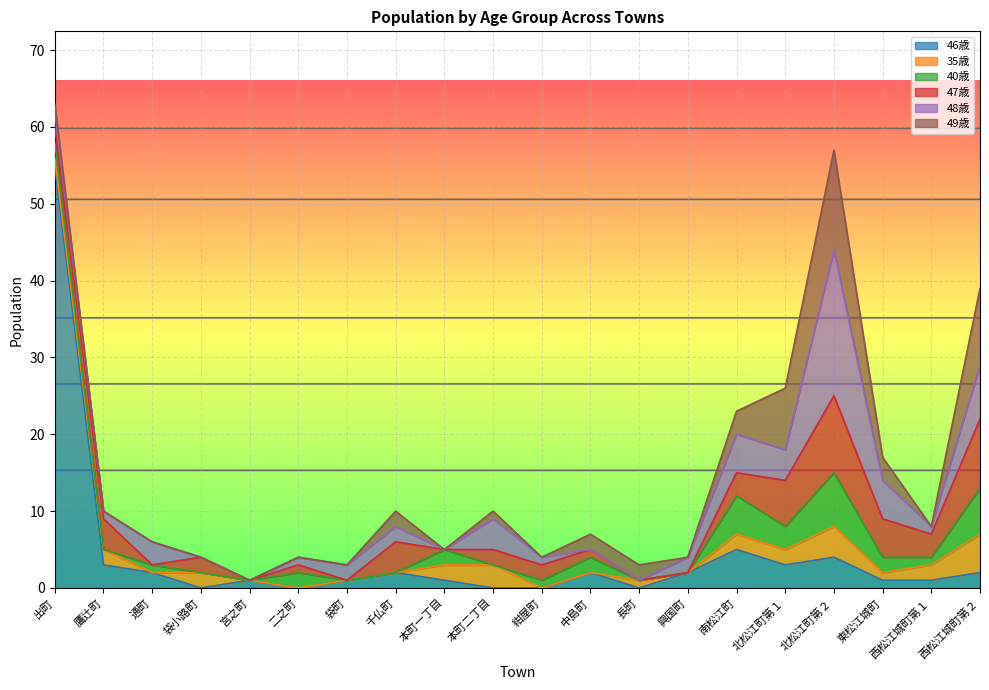

At 鷹辻町, list the series in order from largest to smallest.

47歳, 46歳, 35歳, 48歳, 40歳, 49歳